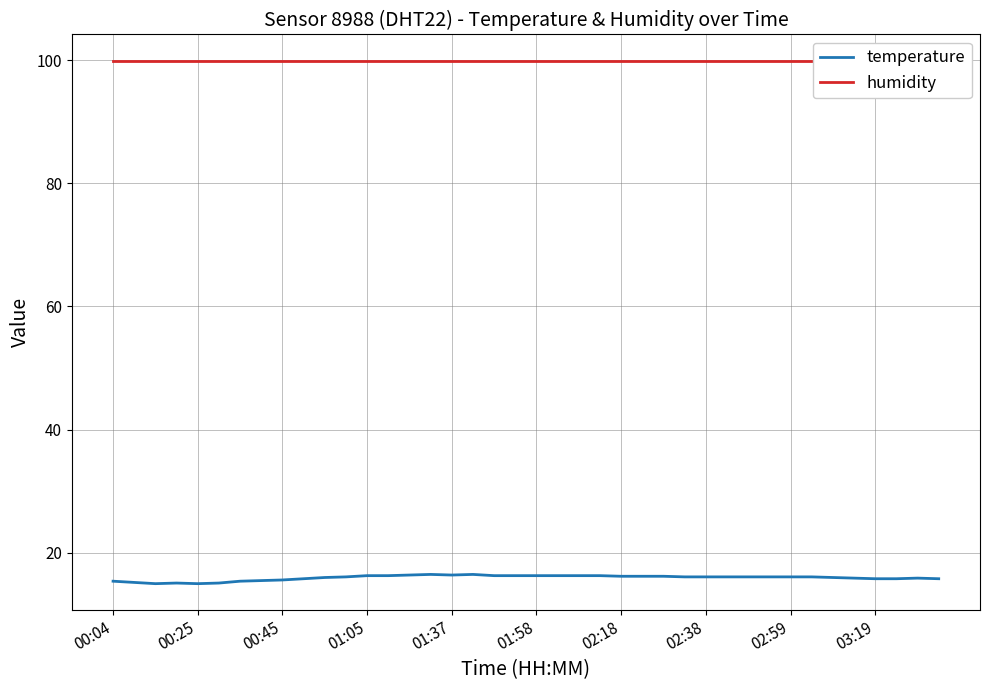

Where is humidity nearest to the value 99?

00:04